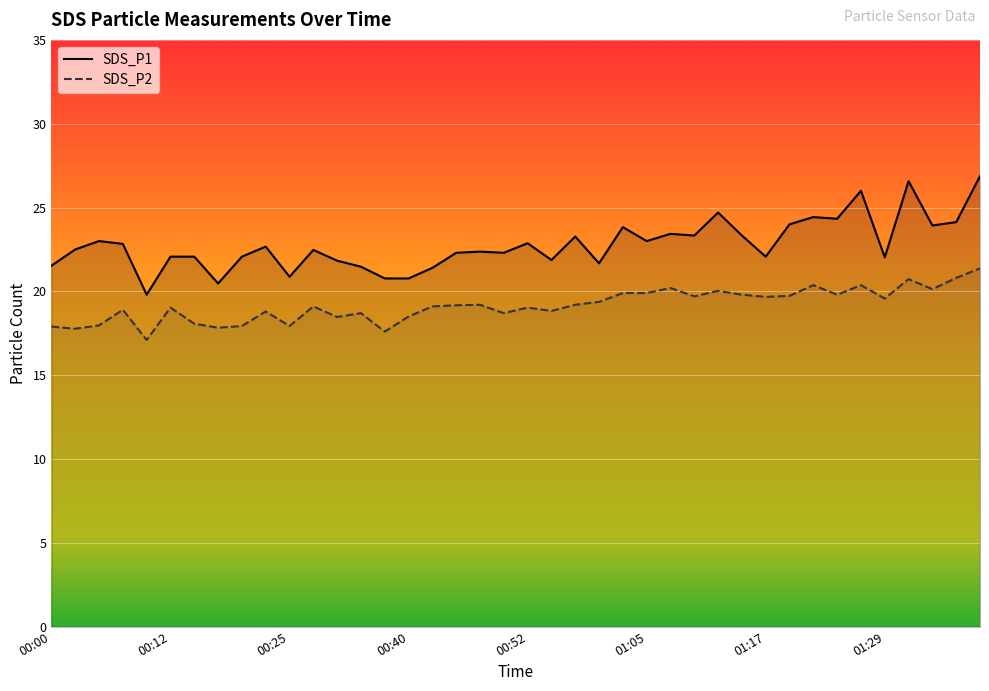

What position from the right is 01:00?

17